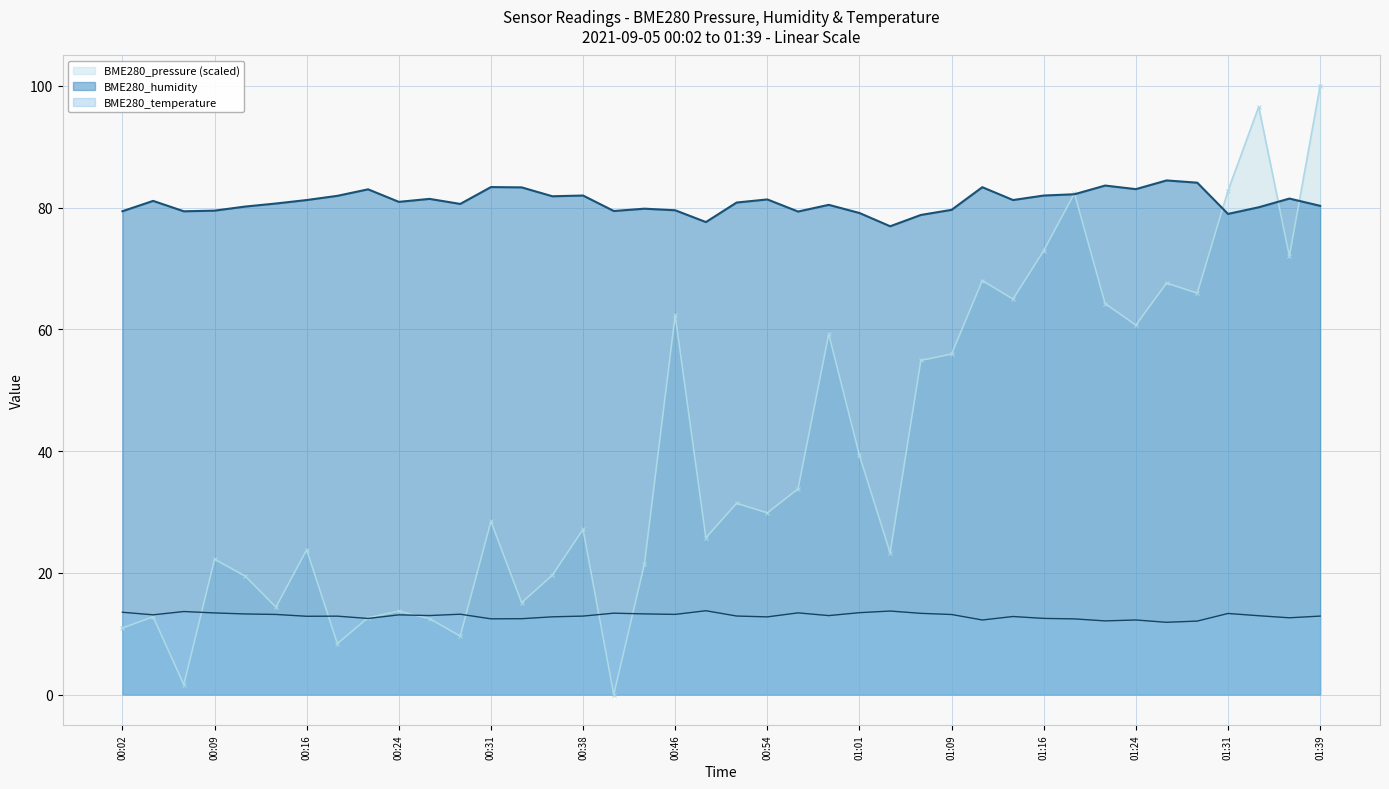

At which category is the sum across all series the highest?

01:39